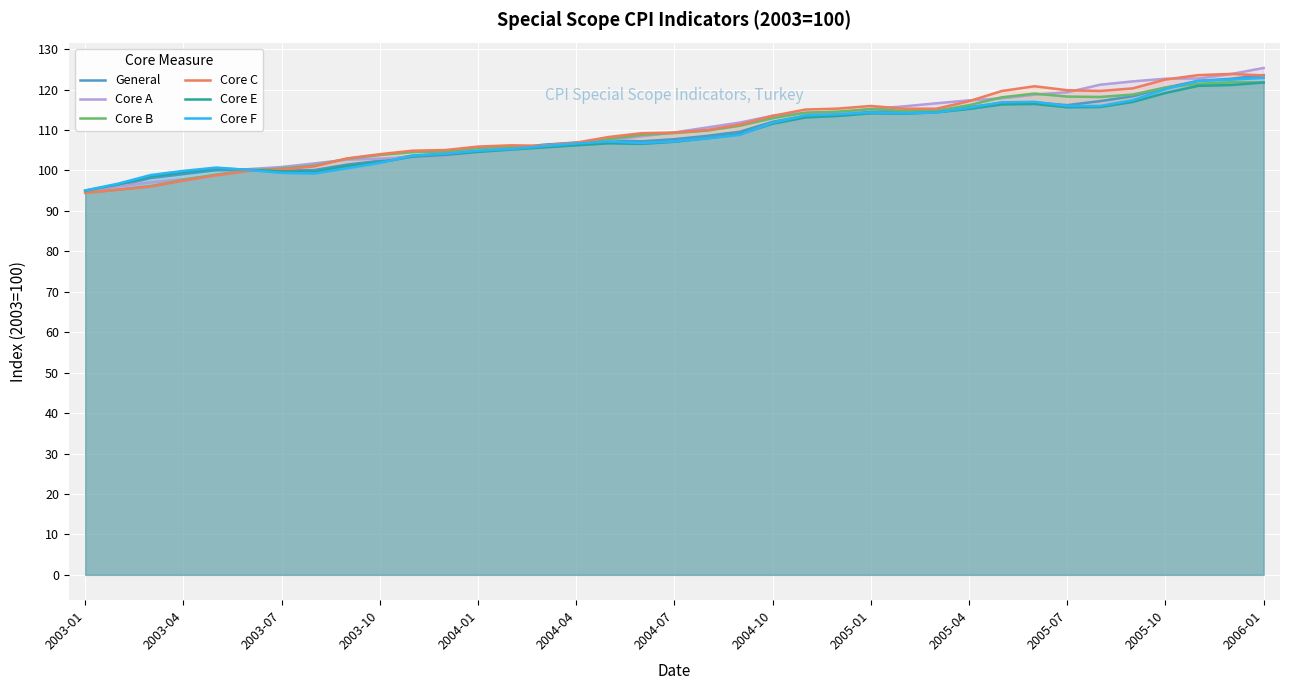

Which category has the lowest value in the Core E series?

2003-01